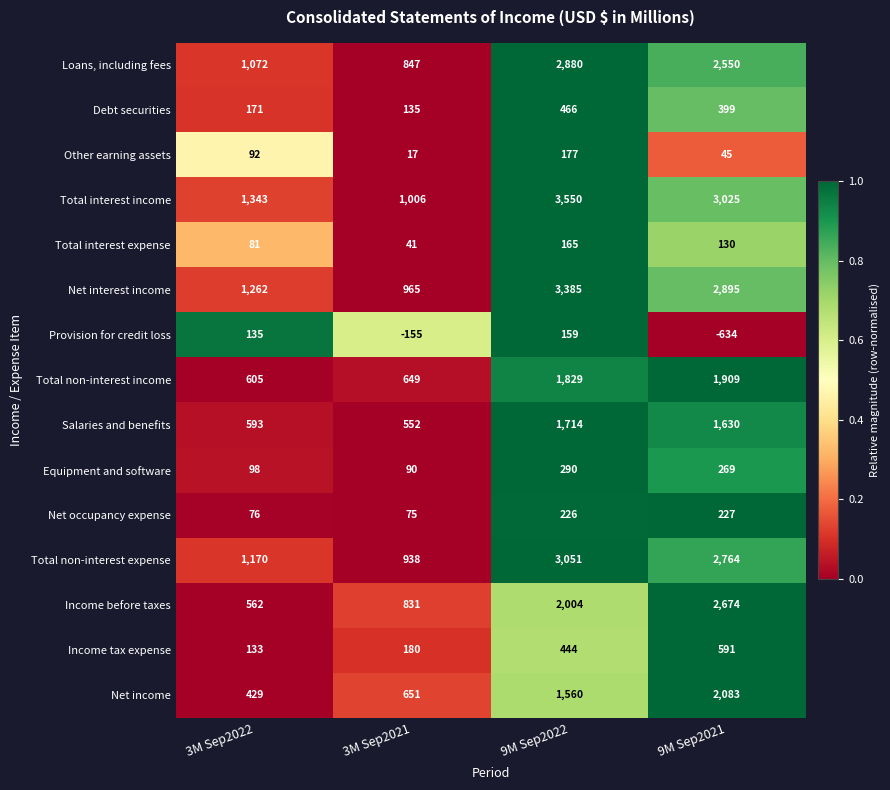

What is the spread (max minus min) of values at 9M Sep2022?

3391